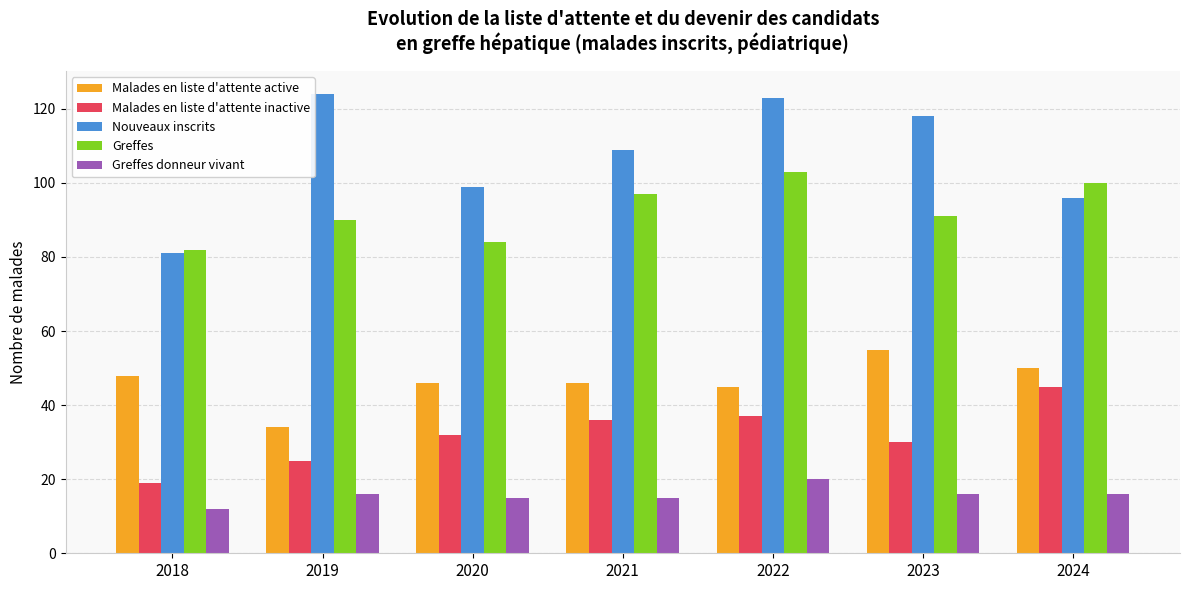

Is the value of Nouveaux inscrits at 2020 greater than the value of Malades en liste d'attente inactive at 2021?

Yes